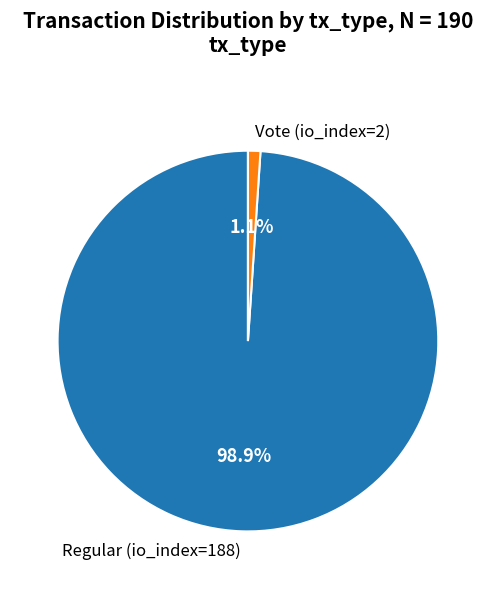

Do Regular (io_index=188) and Vote (io_index=2) together represent more than half of the pie?

Yes